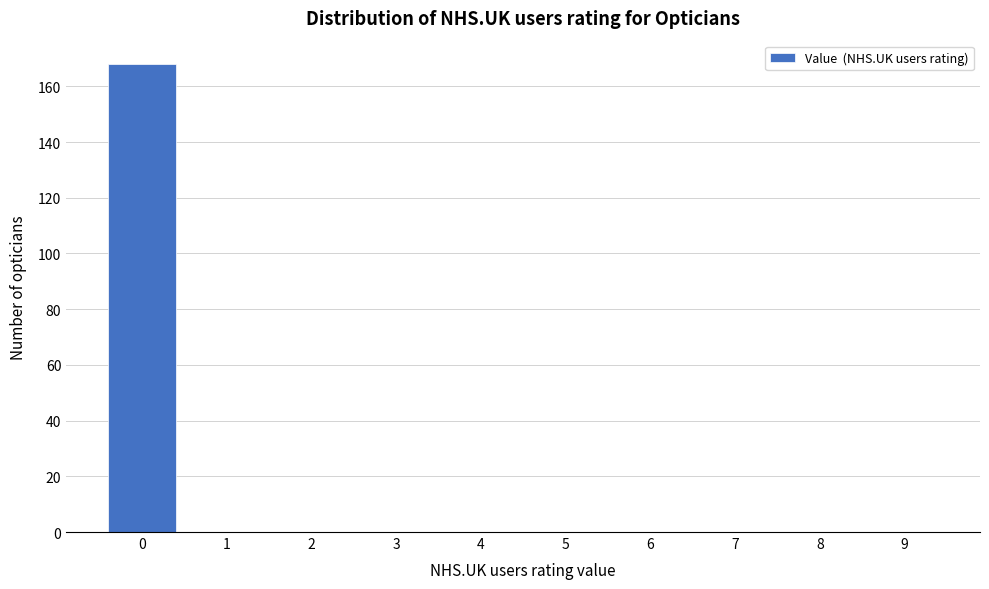

Reading left to right, what are all the values shown in this chart?

0=168	1=0	2=0	3=0	4=0	5=0	6=0	7=0	8=0	9=0